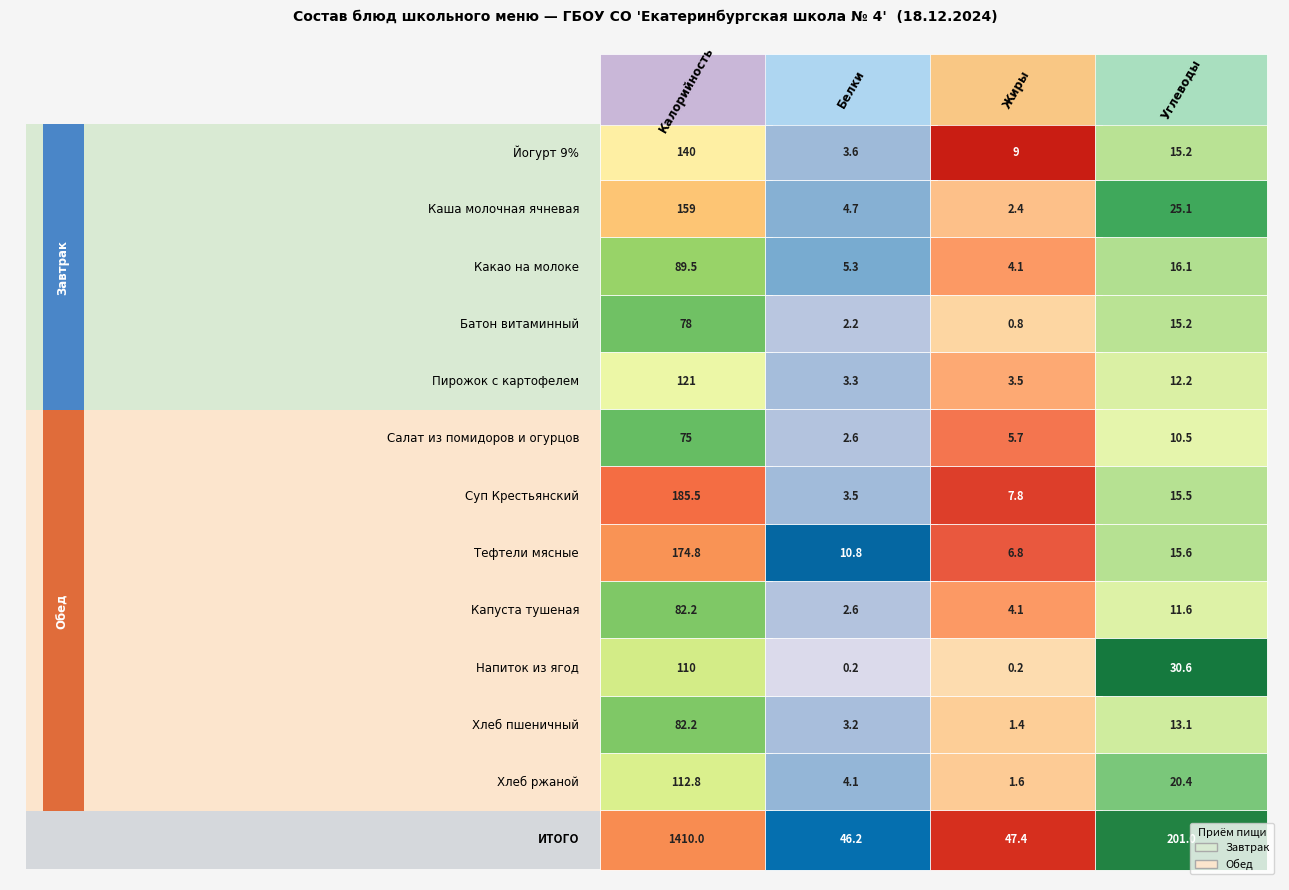

How many values in the Каша молочная ячневая series exceed 25?

2